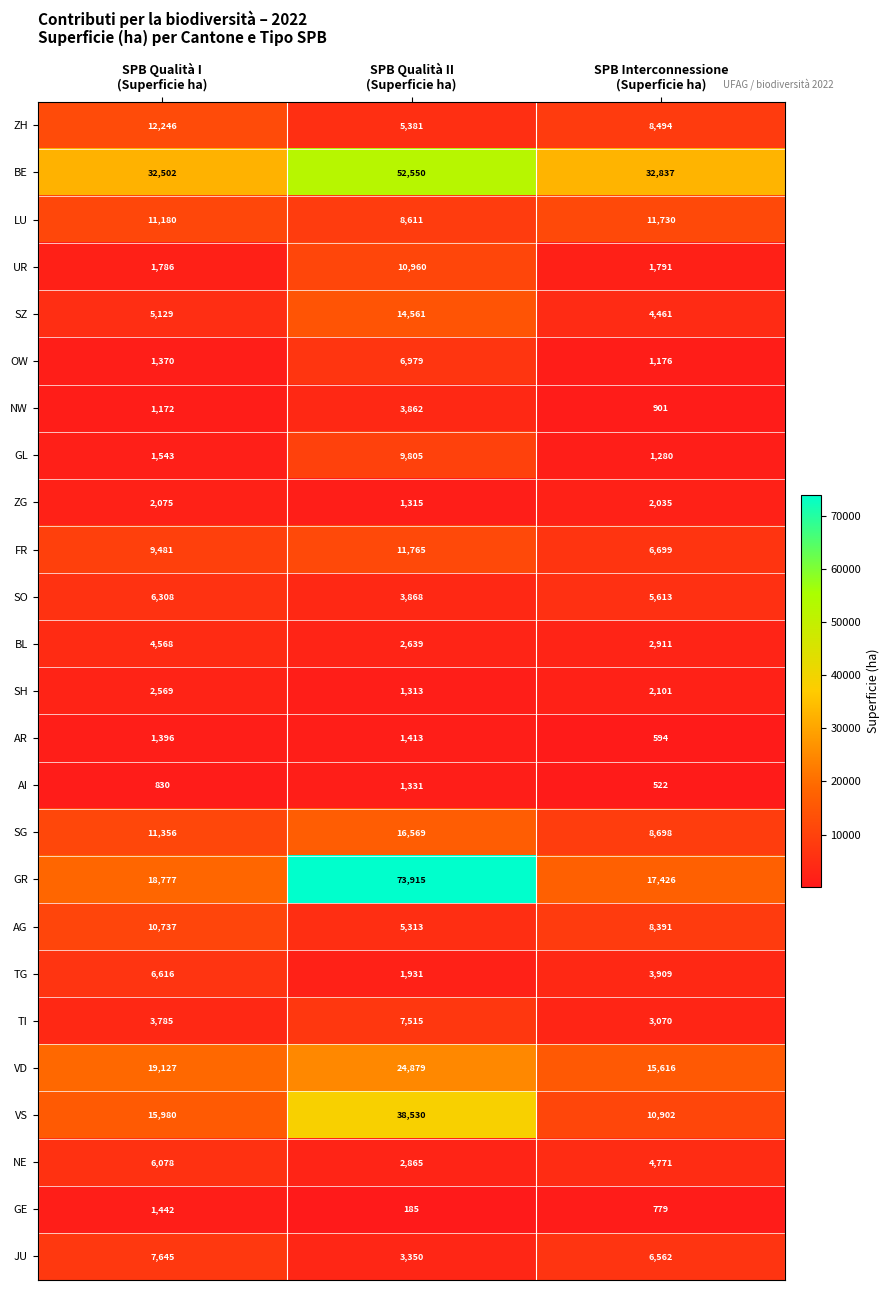

What is the minimum value shown in the chart?

185